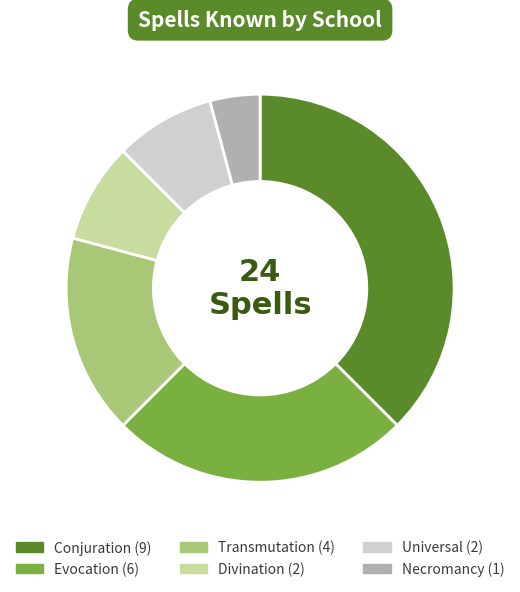

True or false: Evocation accounts for 25% of the total.

True